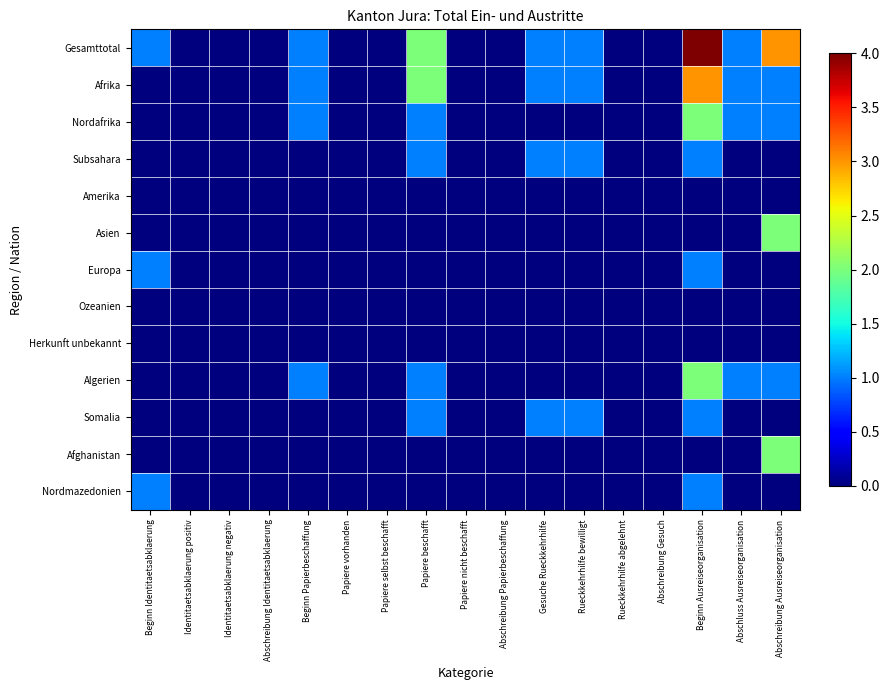

Reading left to right, transcribe all the data shown in this chart.

Gesamttotal: Beginn Identitaetsabklaerung=1	Identitaetsabklaerung positiv=0	Identitaetsabklaerung negativ=0	Abschreibung Identitaetsabklaerung=0	Beginn Papierbeschaffung=1	Papiere vorhanden=0	Papiere selbst beschafft=0	Papiere beschafft=2	Papiere nicht beschafft=0	Abschreibung Papierbeschaffung=0	Gesuche Rueckkehrhilfe=1	Rueckkehrhilfe bewilligt=1	Rueckkehrhilfe abgelehnt=0	Abschreibung Gesuch=0	Beginn Ausreiseorganisation=4	Abschluss Ausreiseorganisation=1	Abschreibung Ausreiseorganisation=3
Afrika: Beginn Identitaetsabklaerung=0	Identitaetsabklaerung positiv=0	Identitaetsabklaerung negativ=0	Abschreibung Identitaetsabklaerung=0	Beginn Papierbeschaffung=1	Papiere vorhanden=0	Papiere selbst beschafft=0	Papiere beschafft=2	Papiere nicht beschafft=0	Abschreibung Papierbeschaffung=0	Gesuche Rueckkehrhilfe=1	Rueckkehrhilfe bewilligt=1	Rueckkehrhilfe abgelehnt=0	Abschreibung Gesuch=0	Beginn Ausreiseorganisation=3	Abschluss Ausreiseorganisation=1	Abschreibung Ausreiseorganisation=1
Nordafrika: Beginn Identitaetsabklaerung=0	Identitaetsabklaerung positiv=0	Identitaetsabklaerung negativ=0	Abschreibung Identitaetsabklaerung=0	Beginn Papierbeschaffung=1	Papiere vorhanden=0	Papiere selbst beschafft=0	Papiere beschafft=1	Papiere nicht beschafft=0	Abschreibung Papierbeschaffung=0	Gesuche Rueckkehrhilfe=0	Rueckkehrhilfe bewilligt=0	Rueckkehrhilfe abgelehnt=0	Abschreibung Gesuch=0	Beginn Ausreiseorganisation=2	Abschluss Ausreiseorganisation=1	Abschreibung Ausreiseorganisation=1
Subsahara: Beginn Identitaetsabklaerung=0	Identitaetsabklaerung positiv=0	Identitaetsabklaerung negativ=0	Abschreibung Identitaetsabklaerung=0	Beginn Papierbeschaffung=0	Papiere vorhanden=0	Papiere selbst beschafft=0	Papiere beschafft=1	Papiere nicht beschafft=0	Abschreibung Papierbeschaffung=0	Gesuche Rueckkehrhilfe=1	Rueckkehrhilfe bewilligt=1	Rueckkehrhilfe abgelehnt=0	Abschreibung Gesuch=0	Beginn Ausreiseorganisation=1	Abschluss Ausreiseorganisation=0	Abschreibung Ausreiseorganisation=0
Amerika: Beginn Identitaetsabklaerung=0	Identitaetsabklaerung positiv=0	Identitaetsabklaerung negativ=0	Abschreibung Identitaetsabklaerung=0	Beginn Papierbeschaffung=0	Papiere vorhanden=0	Papiere selbst beschafft=0	Papiere beschafft=0	Papiere nicht beschafft=0	Abschreibung Papierbeschaffung=0	Gesuche Rueckkehrhilfe=0	Rueckkehrhilfe bewilligt=0	Rueckkehrhilfe abgelehnt=0	Abschreibung Gesuch=0	Beginn Ausreiseorganisation=0	Abschluss Ausreiseorganisation=0	Abschreibung Ausreiseorganisation=0
Asien: Beginn Identitaetsabklaerung=0	Identitaetsabklaerung positiv=0	Identitaetsabklaerung negativ=0	Abschreibung Identitaetsabklaerung=0	Beginn Papierbeschaffung=0	Papiere vorhanden=0	Papiere selbst beschafft=0	Papiere beschafft=0	Papiere nicht beschafft=0	Abschreibung Papierbeschaffung=0	Gesuche Rueckkehrhilfe=0	Rueckkehrhilfe bewilligt=0	Rueckkehrhilfe abgelehnt=0	Abschreibung Gesuch=0	Beginn Ausreiseorganisation=0	Abschluss Ausreiseorganisation=0	Abschreibung Ausreiseorganisation=2
Europa: Beginn Identitaetsabklaerung=1	Identitaetsabklaerung positiv=0	Identitaetsabklaerung negativ=0	Abschreibung Identitaetsabklaerung=0	Beginn Papierbeschaffung=0	Papiere vorhanden=0	Papiere selbst beschafft=0	Papiere beschafft=0	Papiere nicht beschafft=0	Abschreibung Papierbeschaffung=0	Gesuche Rueckkehrhilfe=0	Rueckkehrhilfe bewilligt=0	Rueckkehrhilfe abgelehnt=0	Abschreibung Gesuch=0	Beginn Ausreiseorganisation=1	Abschluss Ausreiseorganisation=0	Abschreibung Ausreiseorganisation=0
Ozeanien: Beginn Identitaetsabklaerung=0	Identitaetsabklaerung positiv=0	Identitaetsabklaerung negativ=0	Abschreibung Identitaetsabklaerung=0	Beginn Papierbeschaffung=0	Papiere vorhanden=0	Papiere selbst beschafft=0	Papiere beschafft=0	Papiere nicht beschafft=0	Abschreibung Papierbeschaffung=0	Gesuche Rueckkehrhilfe=0	Rueckkehrhilfe bewilligt=0	Rueckkehrhilfe abgelehnt=0	Abschreibung Gesuch=0	Beginn Ausreiseorganisation=0	Abschluss Ausreiseorganisation=0	Abschreibung Ausreiseorganisation=0
Herkunft unbekannt: Beginn Identitaetsabklaerung=0	Identitaetsabklaerung positiv=0	Identitaetsabklaerung negativ=0	Abschreibung Identitaetsabklaerung=0	Beginn Papierbeschaffung=0	Papiere vorhanden=0	Papiere selbst beschafft=0	Papiere beschafft=0	Papiere nicht beschafft=0	Abschreibung Papierbeschaffung=0	Gesuche Rueckkehrhilfe=0	Rueckkehrhilfe bewilligt=0	Rueckkehrhilfe abgelehnt=0	Abschreibung Gesuch=0	Beginn Ausreiseorganisation=0	Abschluss Ausreiseorganisation=0	Abschreibung Ausreiseorganisation=0
Algerien: Beginn Identitaetsabklaerung=0	Identitaetsabklaerung positiv=0	Identitaetsabklaerung negativ=0	Abschreibung Identitaetsabklaerung=0	Beginn Papierbeschaffung=1	Papiere vorhanden=0	Papiere selbst beschafft=0	Papiere beschafft=1	Papiere nicht beschafft=0	Abschreibung Papierbeschaffung=0	Gesuche Rueckkehrhilfe=0	Rueckkehrhilfe bewilligt=0	Rueckkehrhilfe abgelehnt=0	Abschreibung Gesuch=0	Beginn Ausreiseorganisation=2	Abschluss Ausreiseorganisation=1	Abschreibung Ausreiseorganisation=1
Somalia: Beginn Identitaetsabklaerung=0	Identitaetsabklaerung positiv=0	Identitaetsabklaerung negativ=0	Abschreibung Identitaetsabklaerung=0	Beginn Papierbeschaffung=0	Papiere vorhanden=0	Papiere selbst beschafft=0	Papiere beschafft=1	Papiere nicht beschafft=0	Abschreibung Papierbeschaffung=0	Gesuche Rueckkehrhilfe=1	Rueckkehrhilfe bewilligt=1	Rueckkehrhilfe abgelehnt=0	Abschreibung Gesuch=0	Beginn Ausreiseorganisation=1	Abschluss Ausreiseorganisation=0	Abschreibung Ausreiseorganisation=0
Afghanistan: Beginn Identitaetsabklaerung=0	Identitaetsabklaerung positiv=0	Identitaetsabklaerung negativ=0	Abschreibung Identitaetsabklaerung=0	Beginn Papierbeschaffung=0	Papiere vorhanden=0	Papiere selbst beschafft=0	Papiere beschafft=0	Papiere nicht beschafft=0	Abschreibung Papierbeschaffung=0	Gesuche Rueckkehrhilfe=0	Rueckkehrhilfe bewilligt=0	Rueckkehrhilfe abgelehnt=0	Abschreibung Gesuch=0	Beginn Ausreiseorganisation=0	Abschluss Ausreiseorganisation=0	Abschreibung Ausreiseorganisation=2
Nordmazedonien: Beginn Identitaetsabklaerung=1	Identitaetsabklaerung positiv=0	Identitaetsabklaerung negativ=0	Abschreibung Identitaetsabklaerung=0	Beginn Papierbeschaffung=0	Papiere vorhanden=0	Papiere selbst beschafft=0	Papiere beschafft=0	Papiere nicht beschafft=0	Abschreibung Papierbeschaffung=0	Gesuche Rueckkehrhilfe=0	Rueckkehrhilfe bewilligt=0	Rueckkehrhilfe abgelehnt=0	Abschreibung Gesuch=0	Beginn Ausreiseorganisation=1	Abschluss Ausreiseorganisation=0	Abschreibung Ausreiseorganisation=0